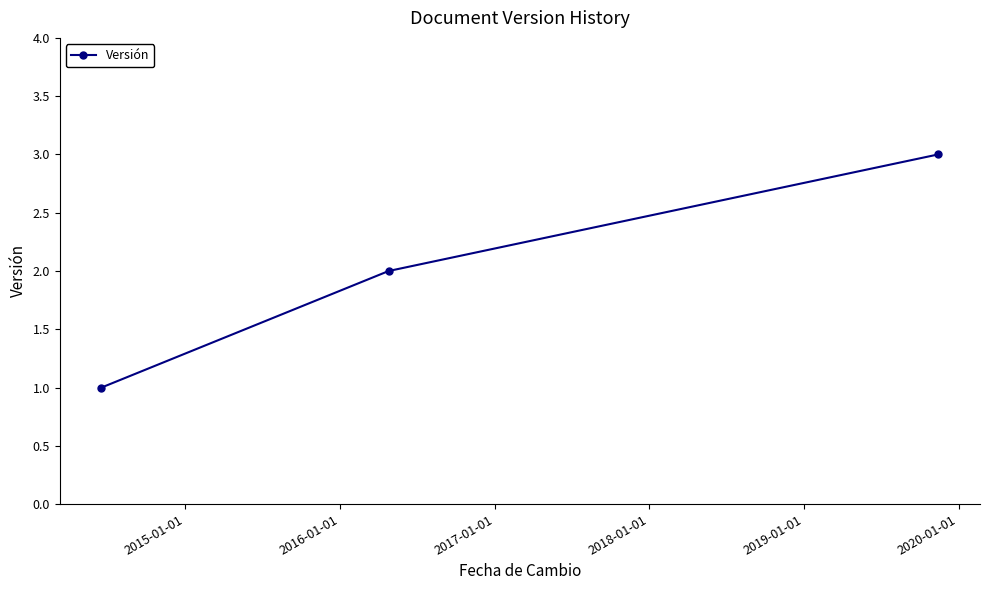

What is the value of the 1st point from the left?

1